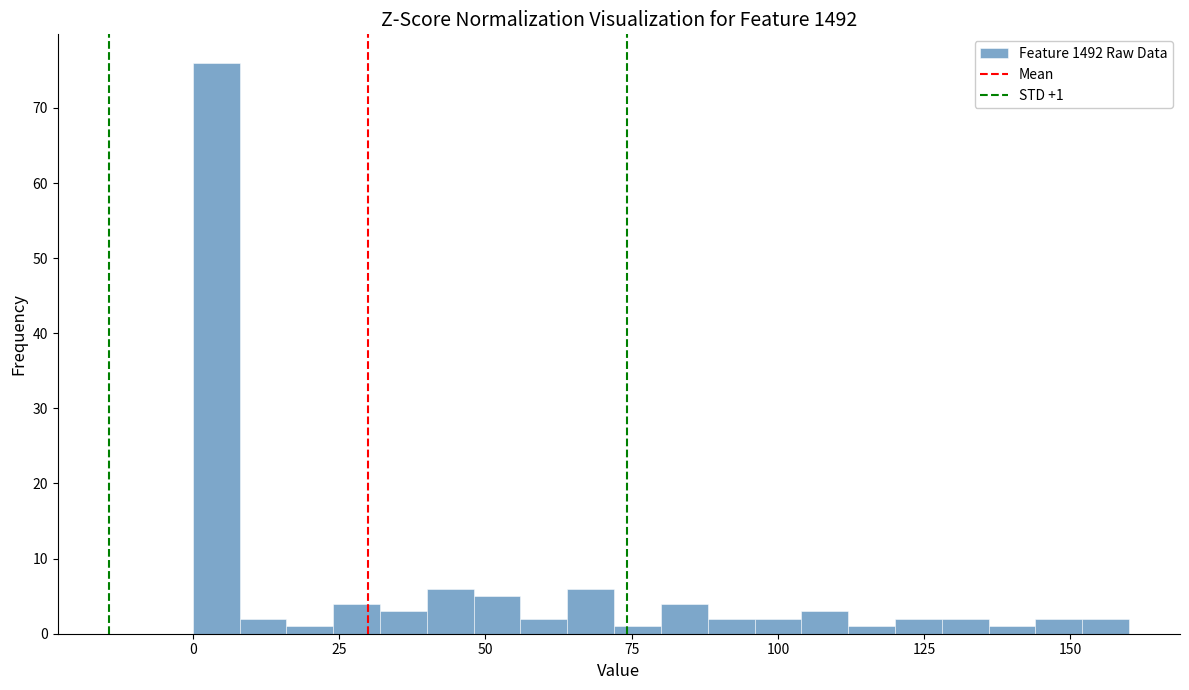

Read against the x-axis, roughly where is the centre of the tallest bar?

5